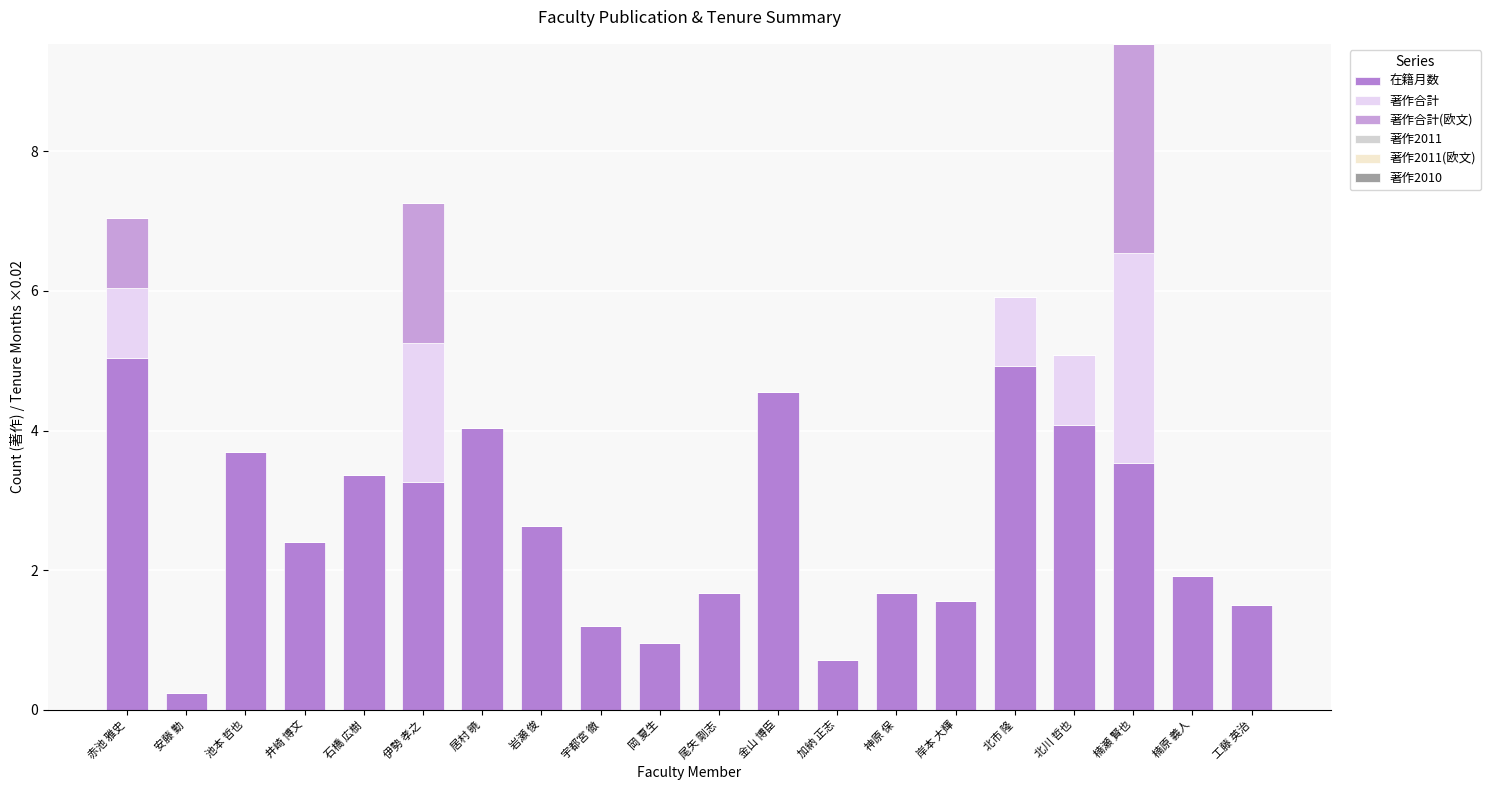

Between 安藤 勤 and 楠瀬 賢也, which is larger?

楠瀬 賢也